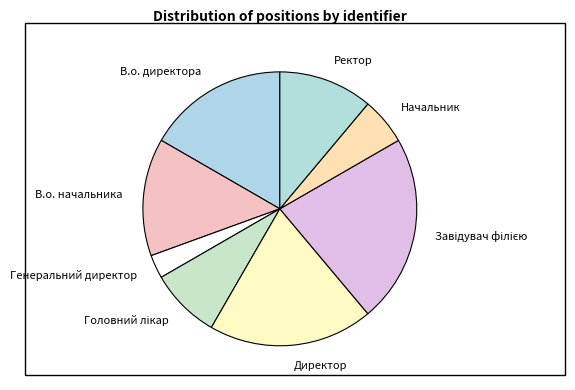

How many segments does this pie chart have?

8